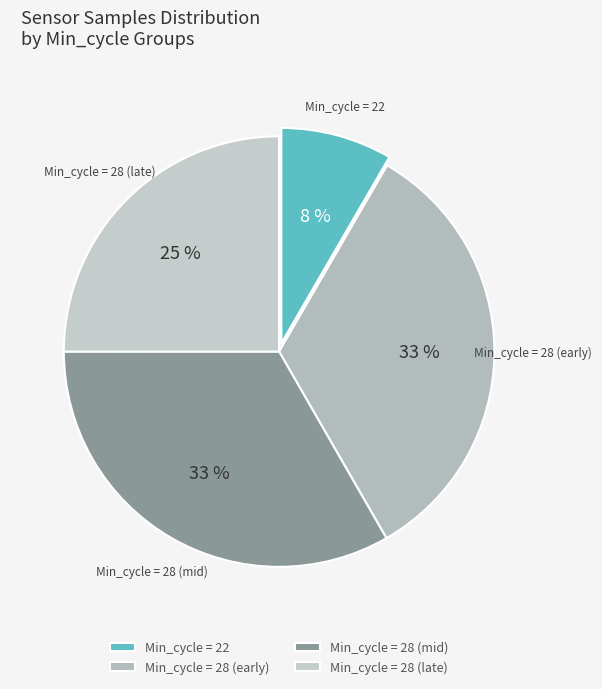

Does any single category account for the majority?

No